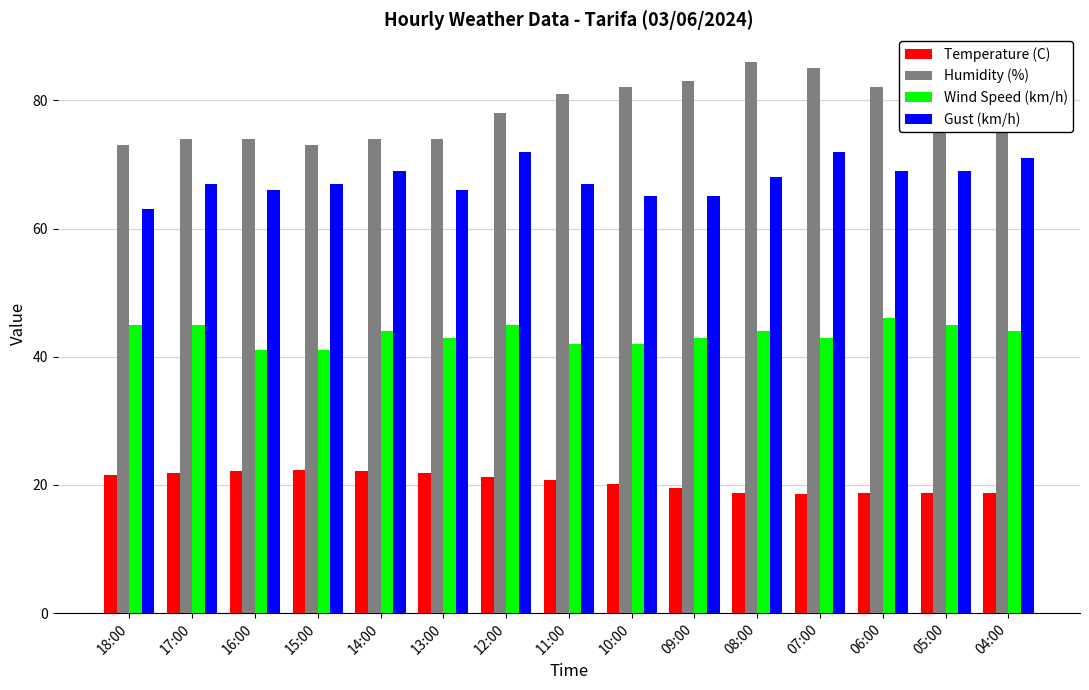

Which series has the widest spread of values?

Humidity (%)